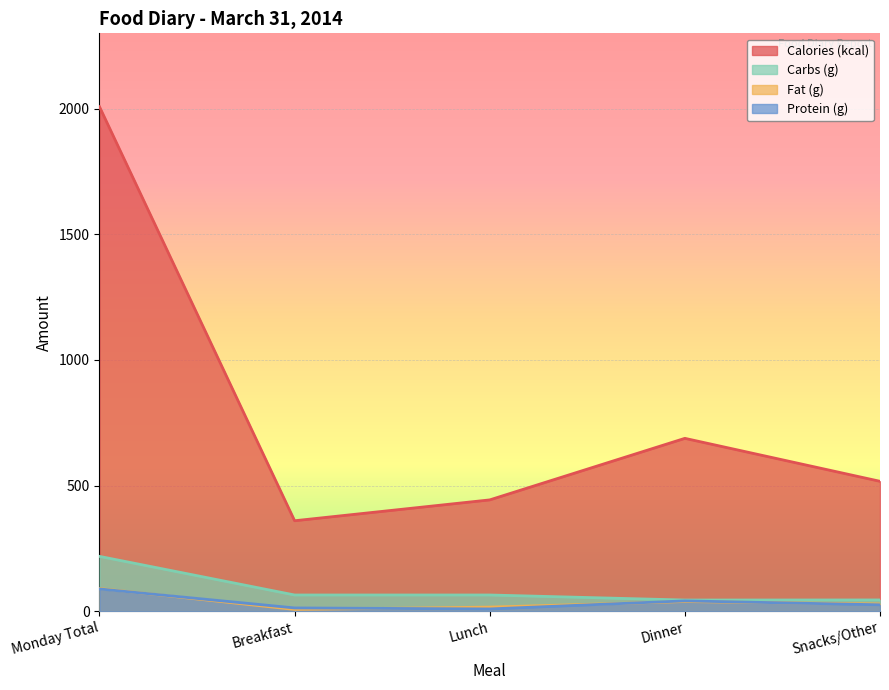

True or false: Protein (g) and Calories (kcal) intersect in this chart.

False